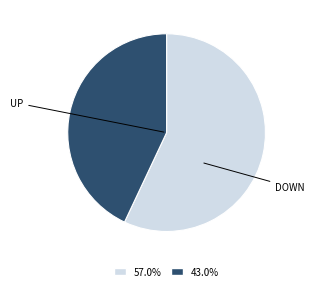

Is there any slice that represents more than half of the pie?

Yes